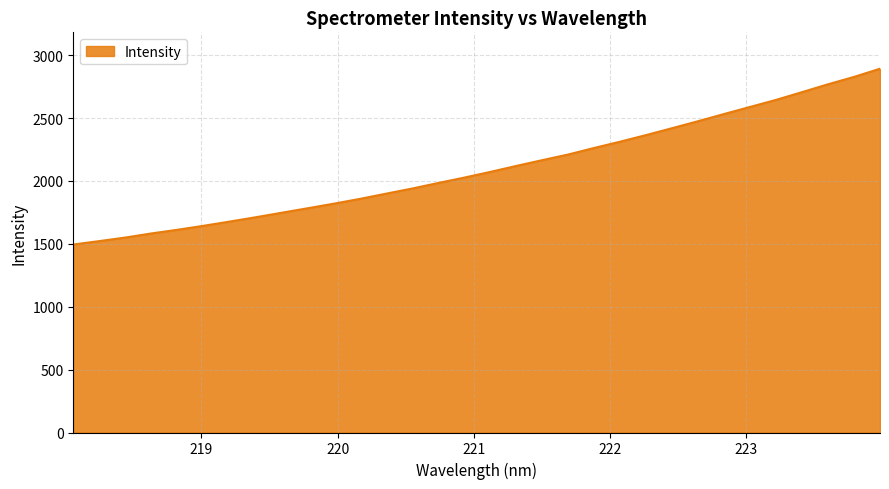

Reading left to right, list all the values displayed in this chart.

1494.8	1522.0	1550.3	1583.0	1612.1	1643.6	1677.1	1711.5	1747.4	1783.2	1819.4	1857.5	1898.7	1939.5	1983.5	2026.3	2071.5	2119.1	2165.1	2210.2	2262.3	2312.2	2364.9	2419.8	2475.1	2532.5	2588.8	2644.8	2706.5	2769.0	2827.5	2892.8